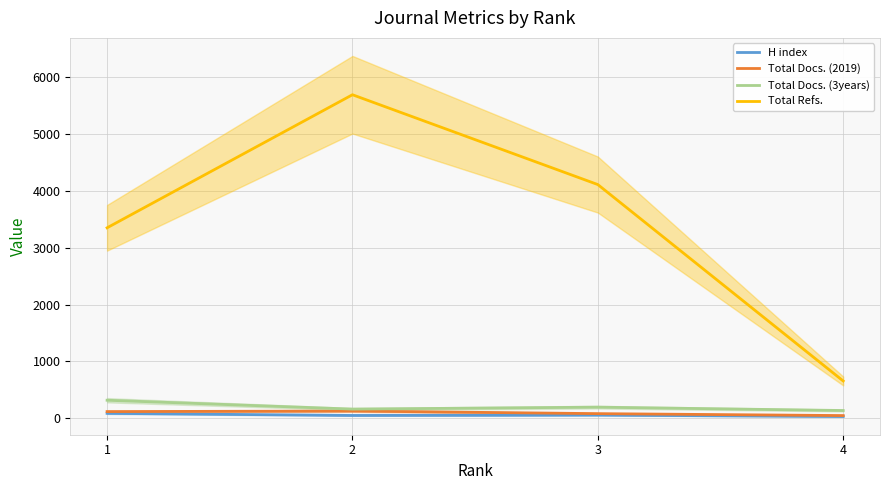

True or false: Total Refs. and Total Docs. (2019) intersect in this chart.

False